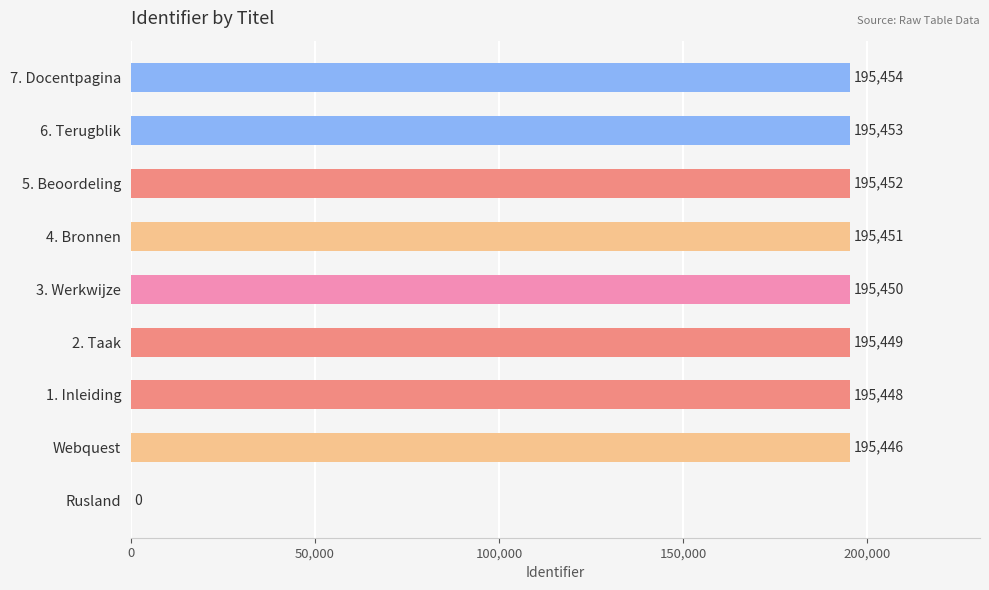

Where is the data nearest to the value 97727?

Webquest